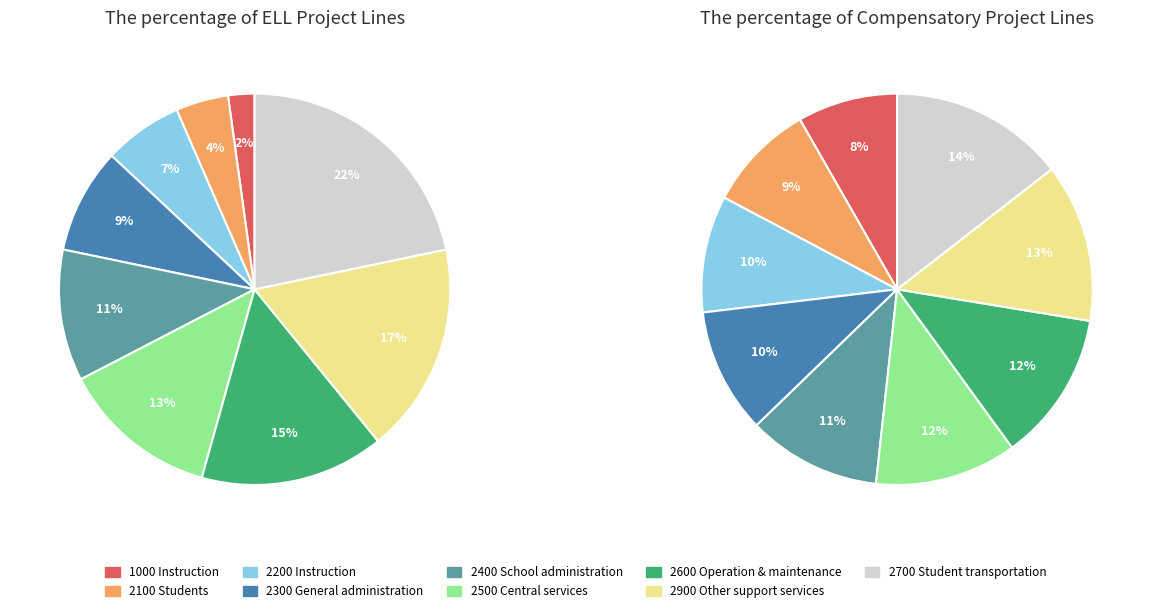

Which slice is the smallest?

1000 Instruction